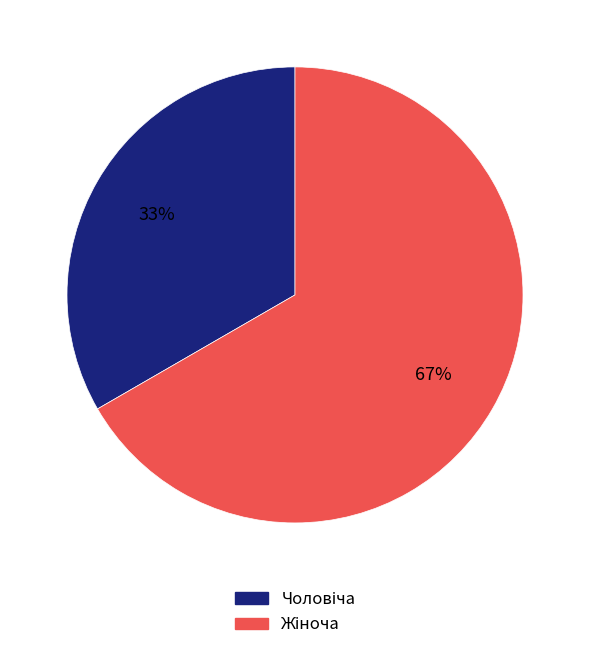

To the nearest percent, what is the average slice percentage?

50%